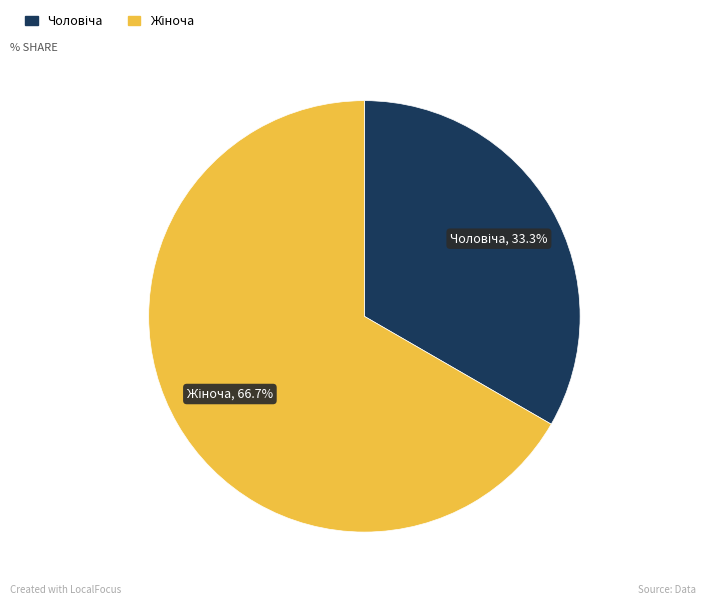

Does any single category account for the majority?

Yes